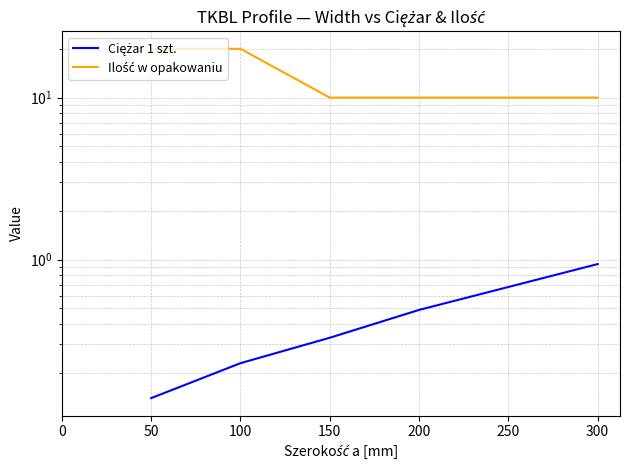

What is the value of the Ilość w opakowaniu point at the 1st from the left?

20.0